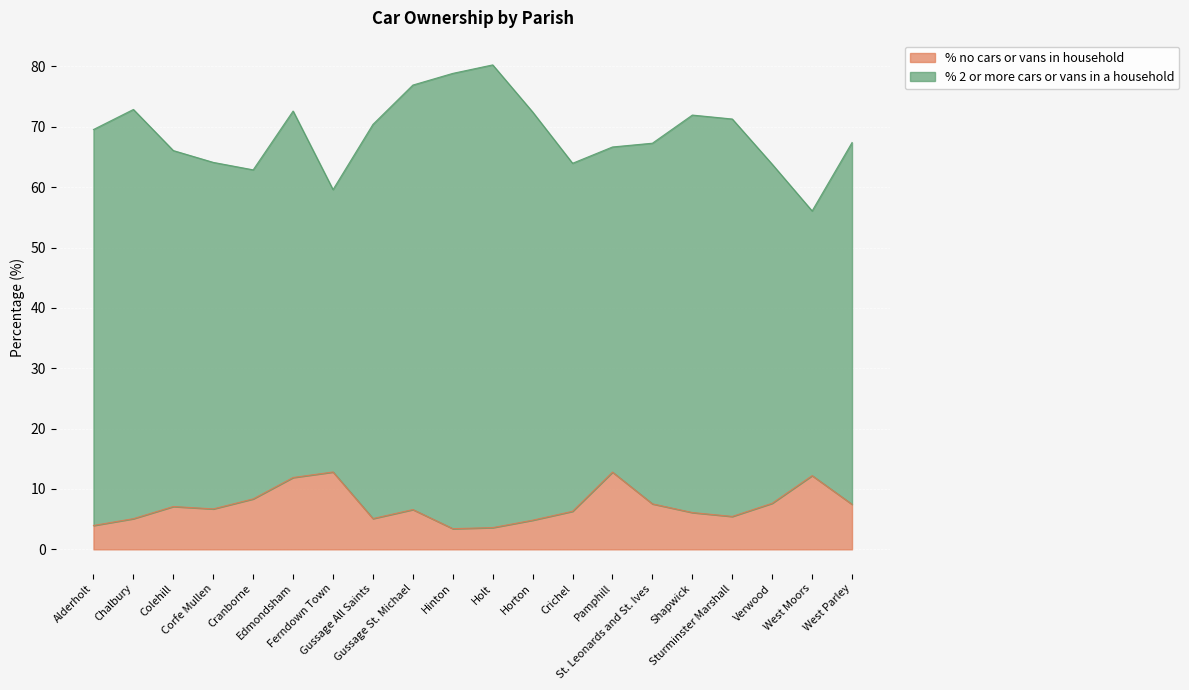

List the labels in order of value, largest first.

Ferndown Town, Pamphill, West Moors, Edmondsham, Cranborne, Verwood, St. Leonards and St. Ives, West Parley, Colehill, Corfe Mullen, Gussage St. Michael, Crichel, Shapwick, Sturminster Marshall, Gussage All Saints, Chalbury, Horton, Alderholt, Holt, Hinton